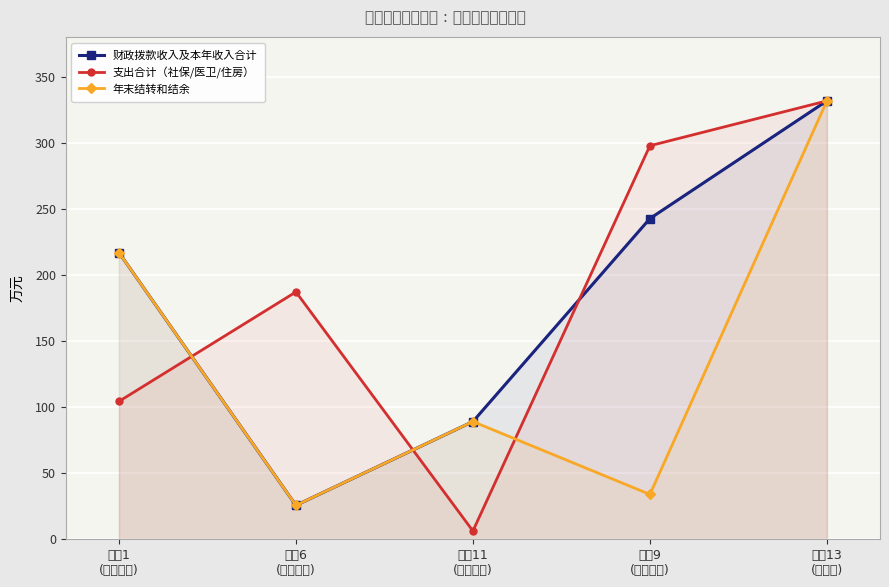

Between 行次11
(年初结转) and 行次9
(本年合计), which series saw the biggest shift?

支出合计（社保/医卫/住房）